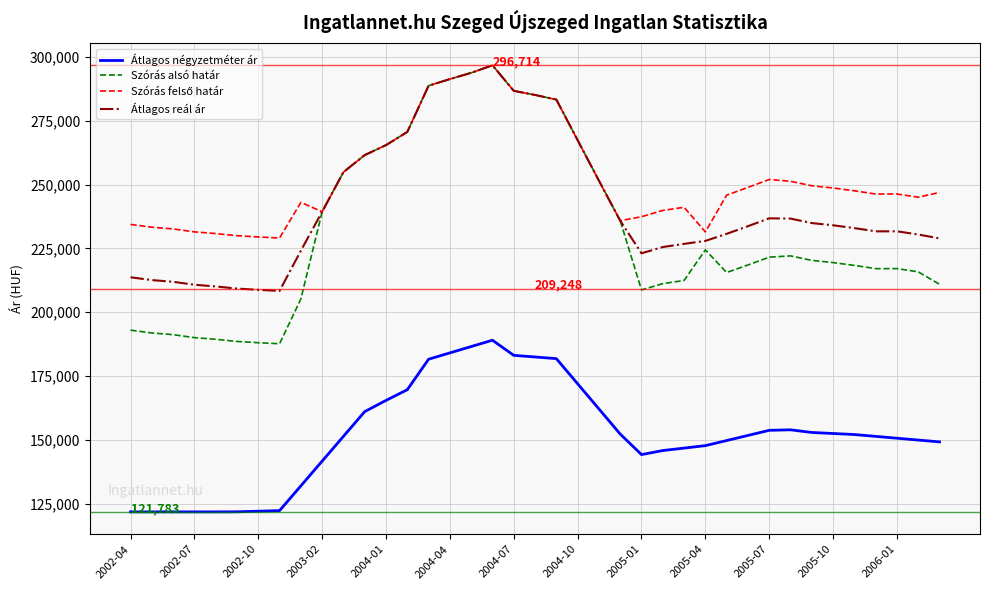

True or false: Átlagos reál ár and Átlagos négyzetméter ár intersect in this chart.

False